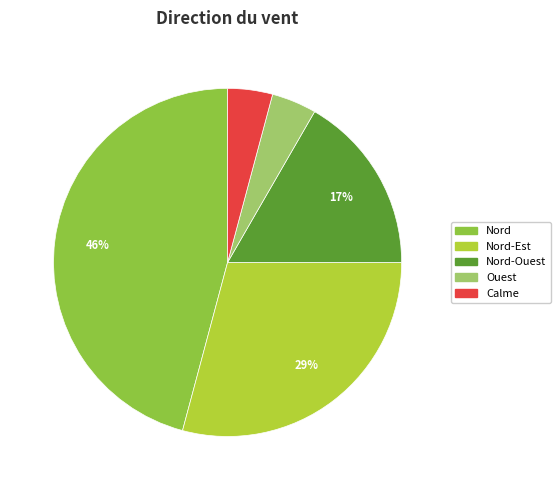

Is it true that Ouest is 10% of the pie?

False